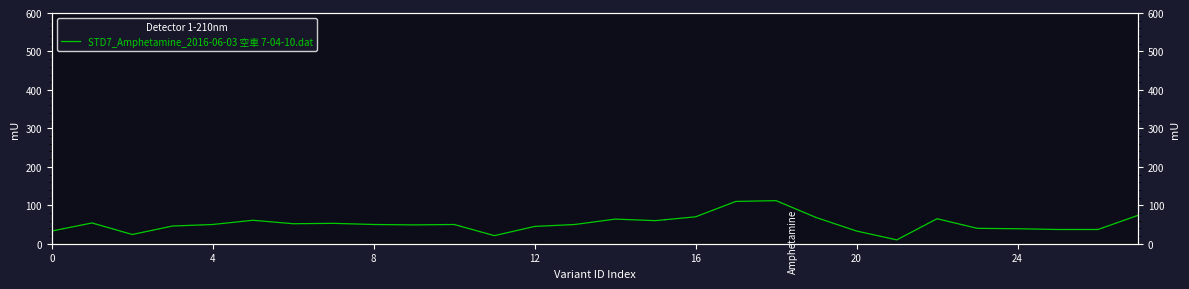

Reading left to right, list all the values displayed in this chart.

33	54	24	46	50	61	52	53	50	49	50	21	45	50	64	60	70	110	112	68	33	10	65	40	39	37	37	74